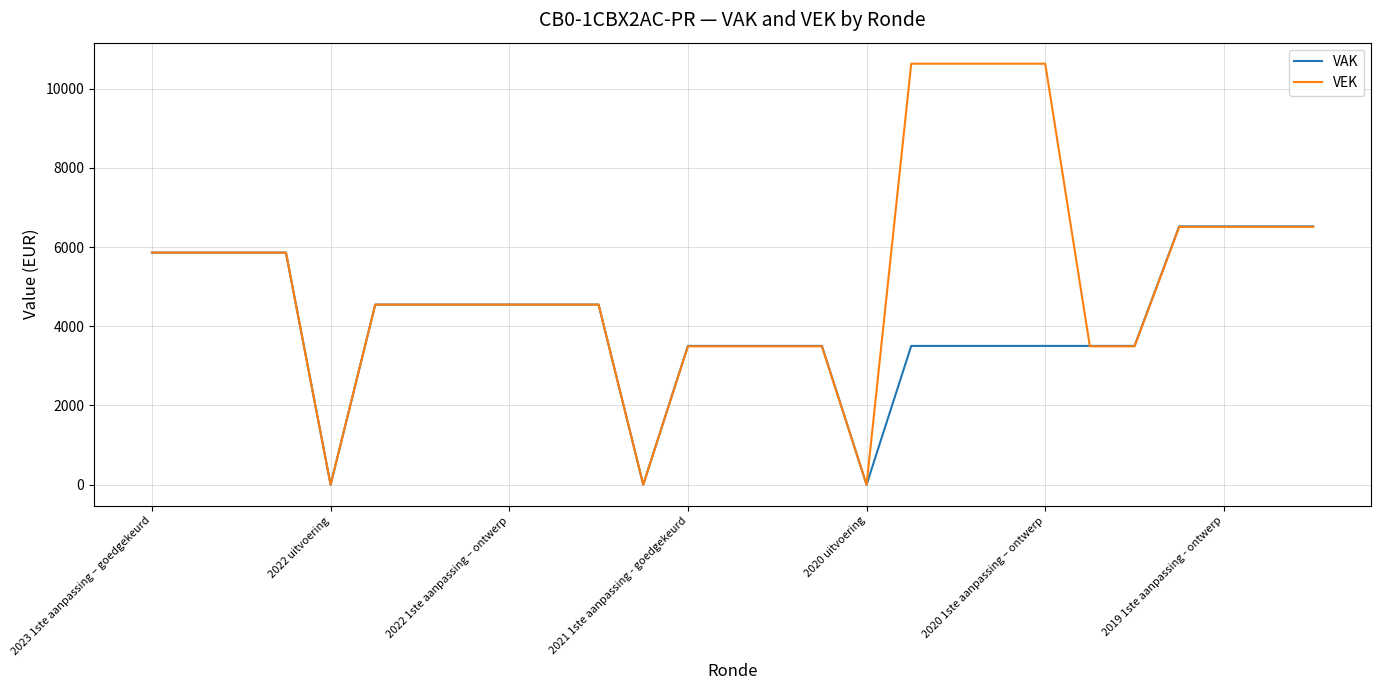

Which series has the widest spread of values?

VEK